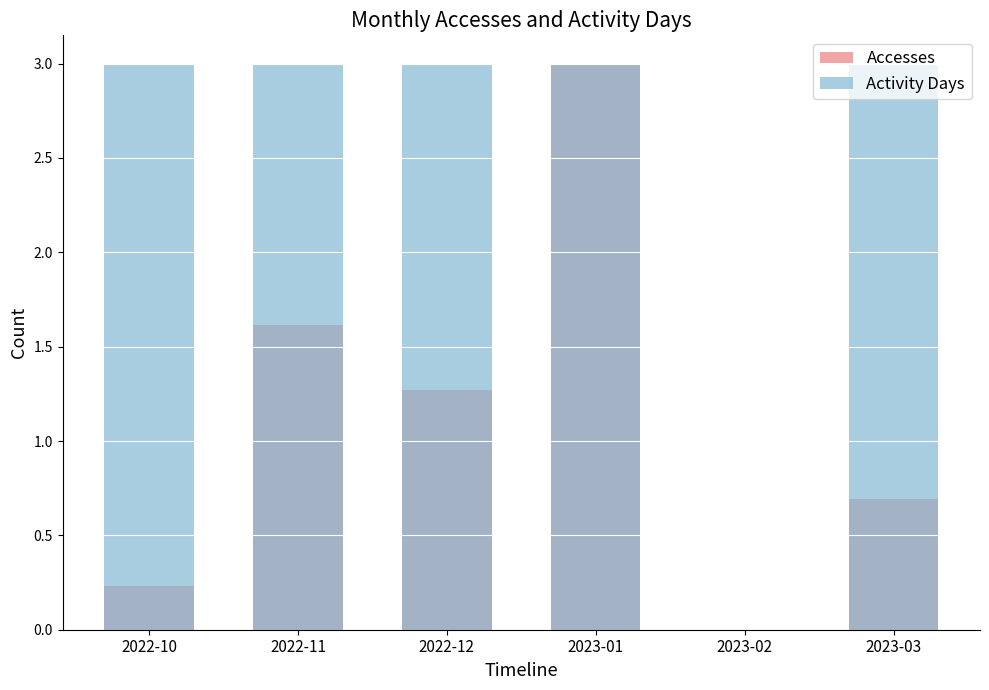

Reading left to right, transcribe all the data shown in this chart.

Accesses: 2022-10=0.2	2022-11=1.6	2022-12=1.3	2023-01=3.0	2023-02=0.0	2023-03=0.7
Activity Days: 2022-10=3.0	2022-11=3.0	2022-12=3.0	2023-01=3.0	2023-02=0.0	2023-03=3.0